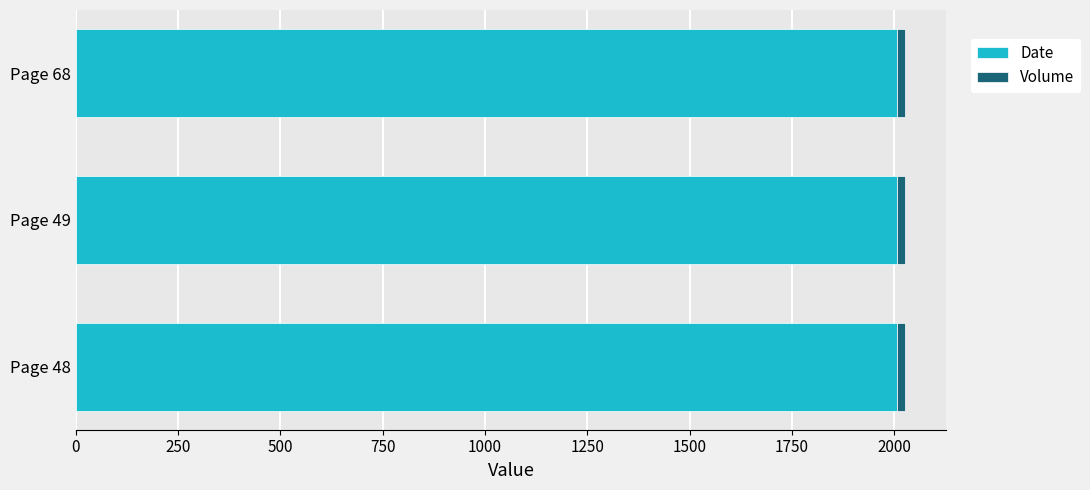

What is the lowest value of the Date series?

2006